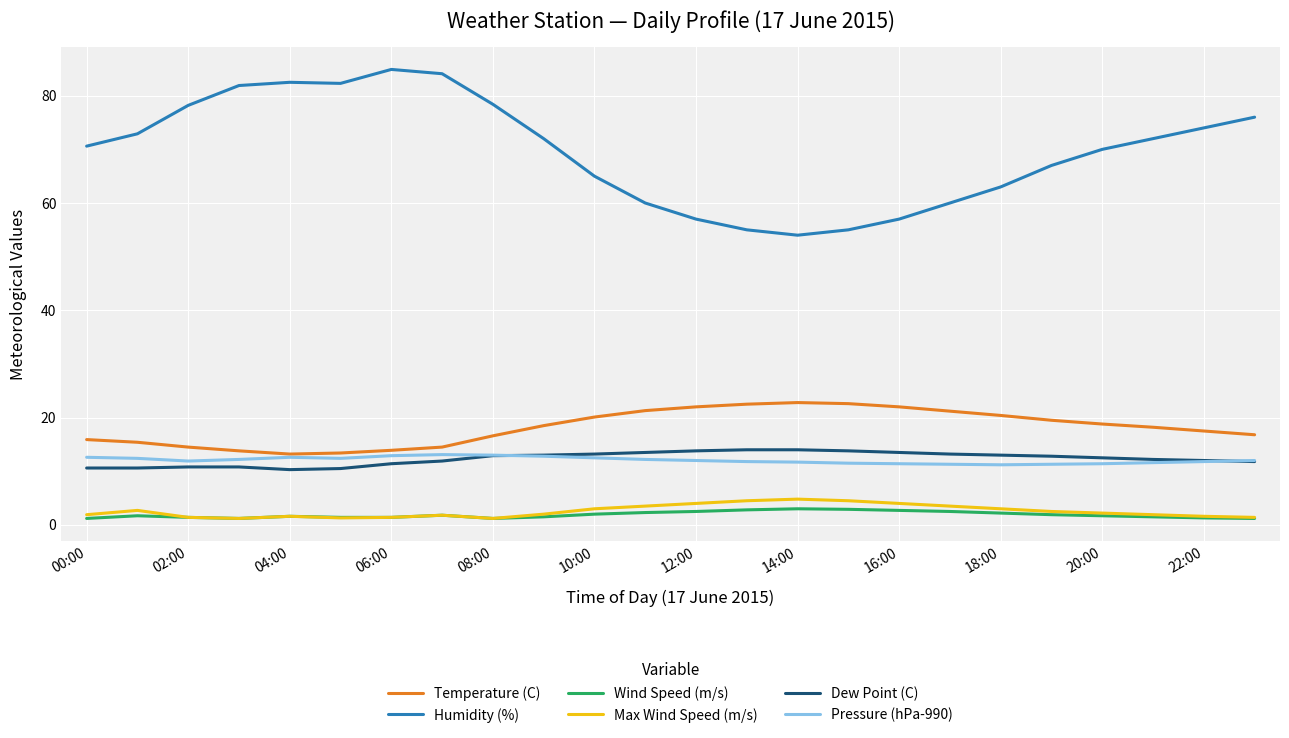

What is the average value of the Humidity (%) series?

69.7